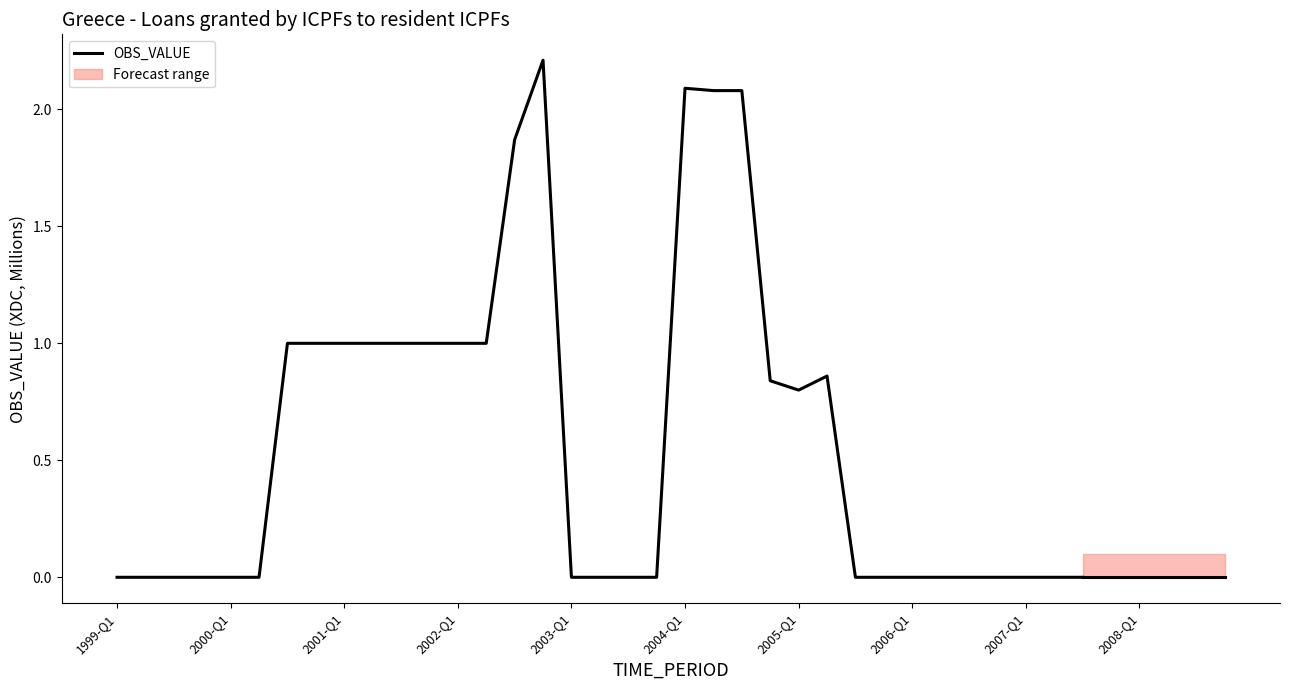

What is the difference between the maximum and minimum values?

2.2